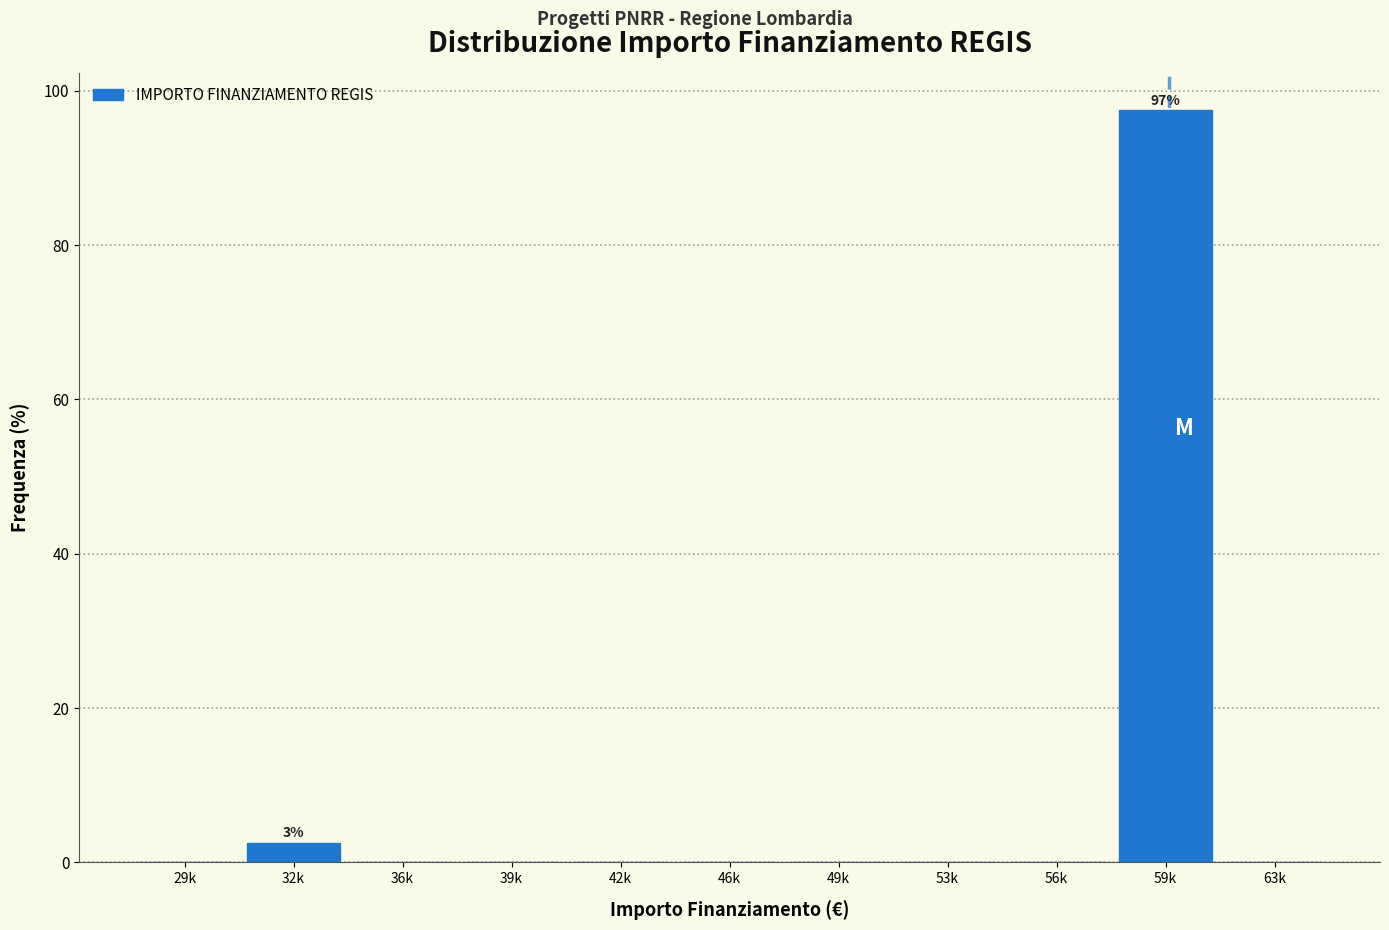

Reading right to left, what are all the values shown in this chart?

63k=0.0	59k=97.4	56k=0.0	53k=0.0	49k=0.0	46k=0.0	42k=0.0	39k=0.0	36k=0.0	32k=2.6	29k=0.0